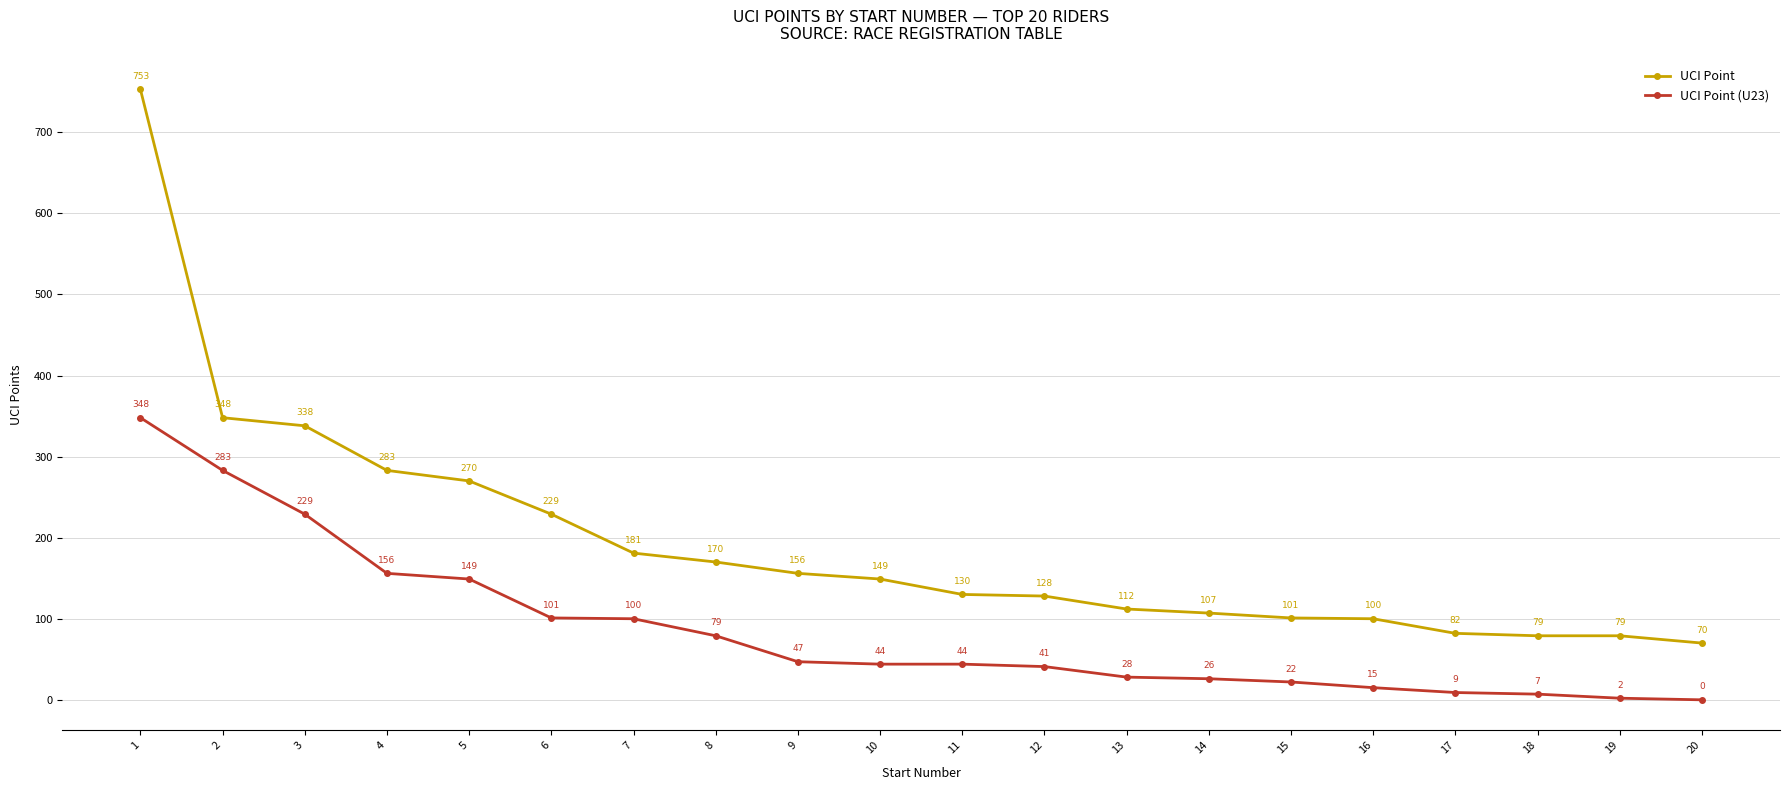

Is it true that UCI Point (U23) equals 36 at 8?

False